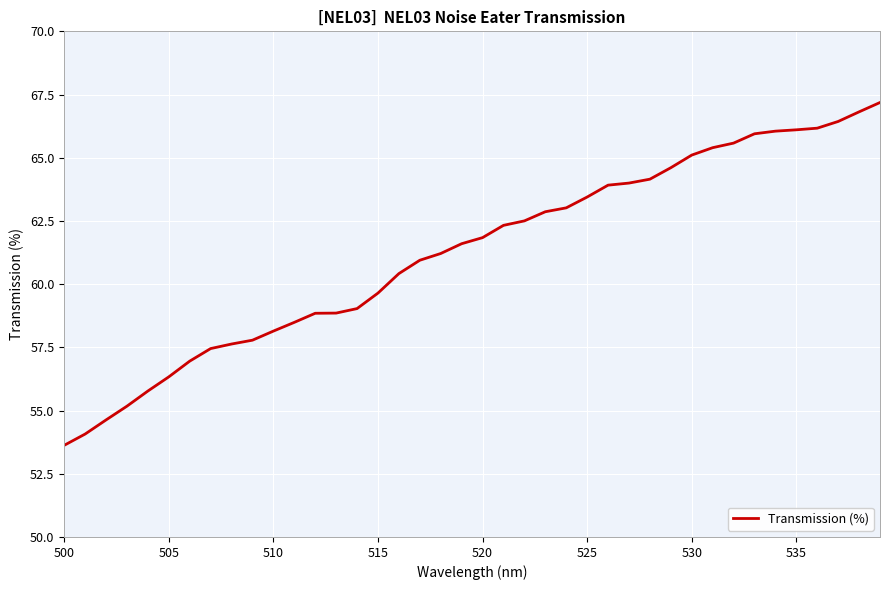

What is the greatest value displayed?

67.2